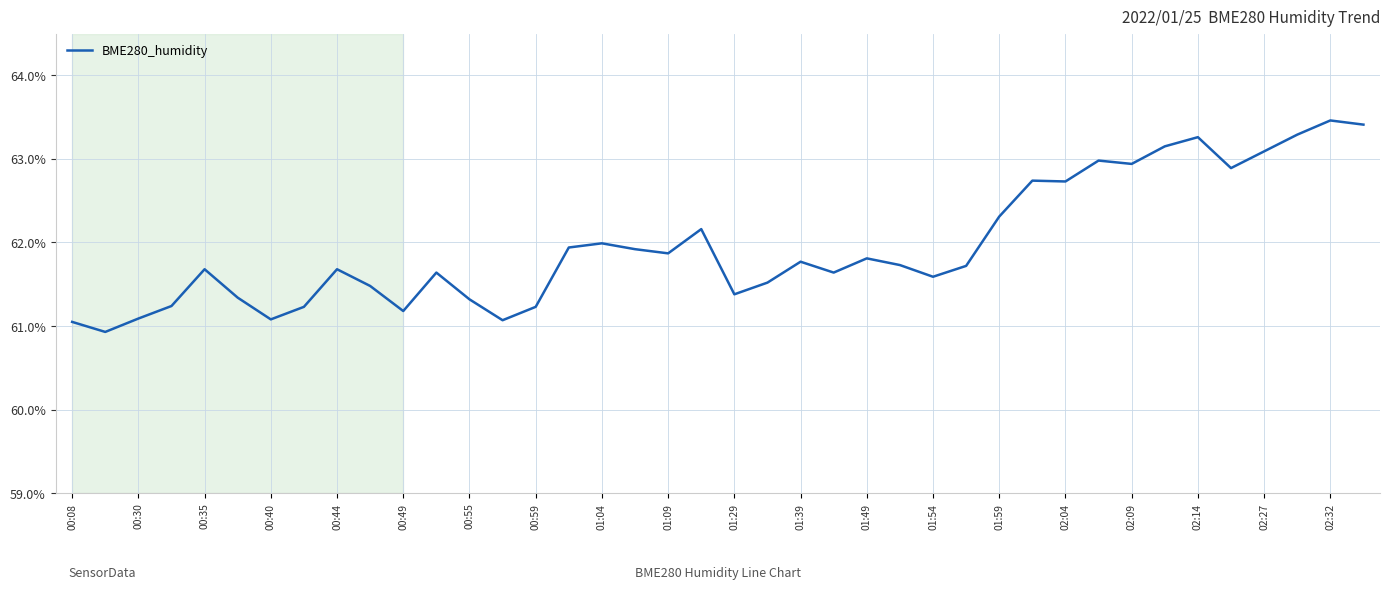

What is the greatest value displayed?

63.5